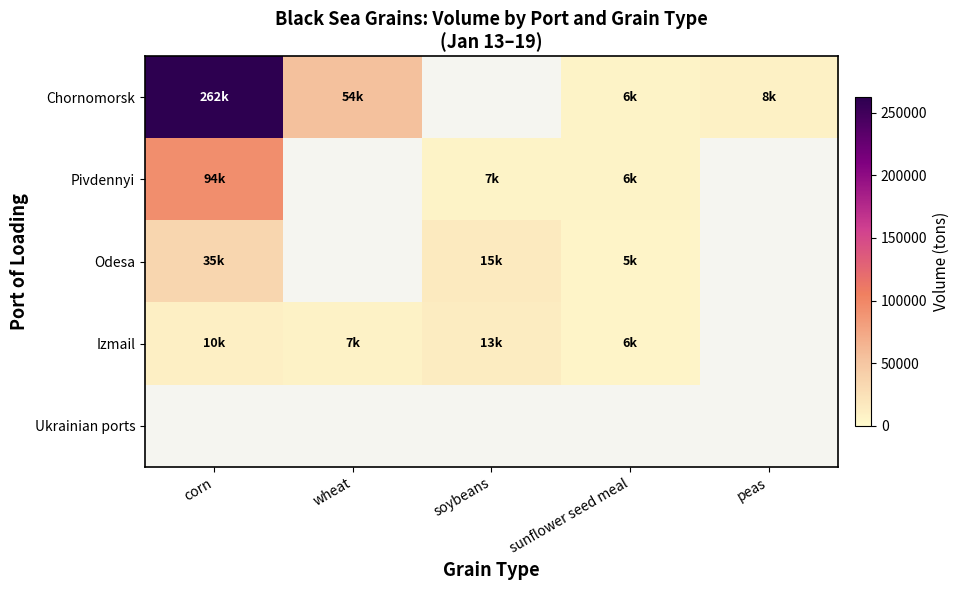

Which series changed the most between soybeans and sunflower seed meal?

Odesa